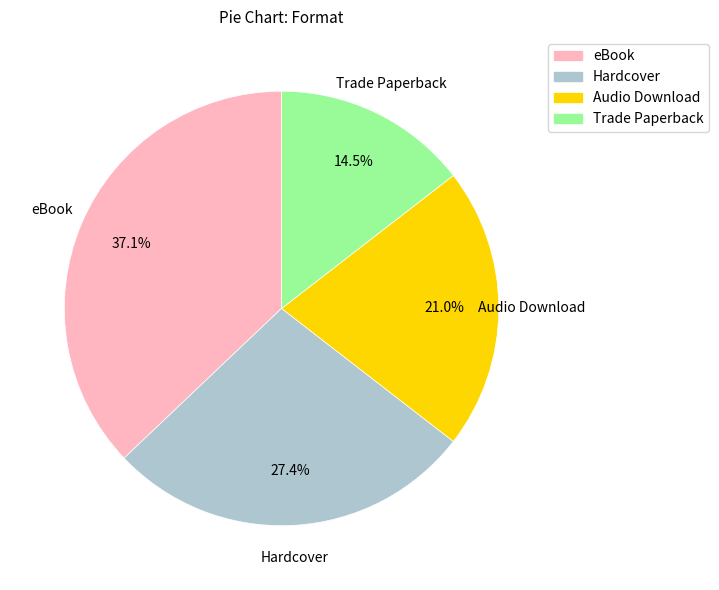

How many segments does this pie chart have?

4